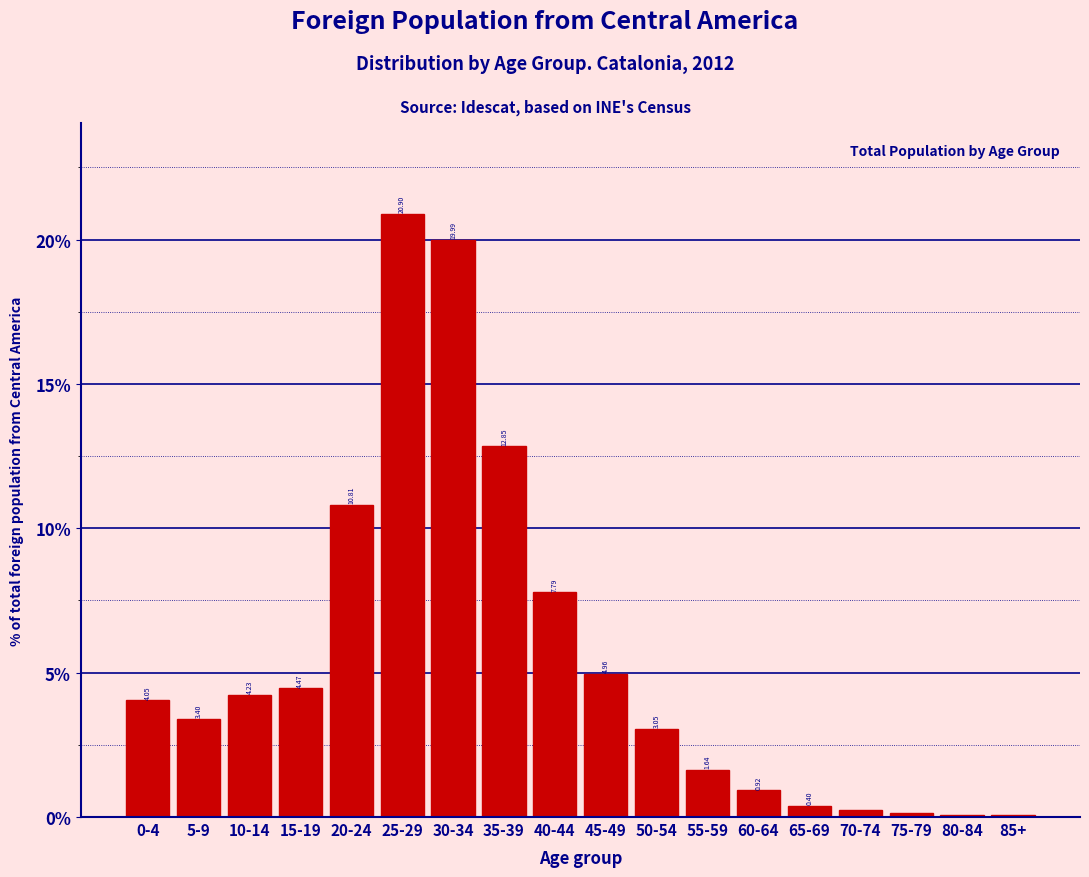

What is the change in value from 0-4 to 10-14?

+0.2